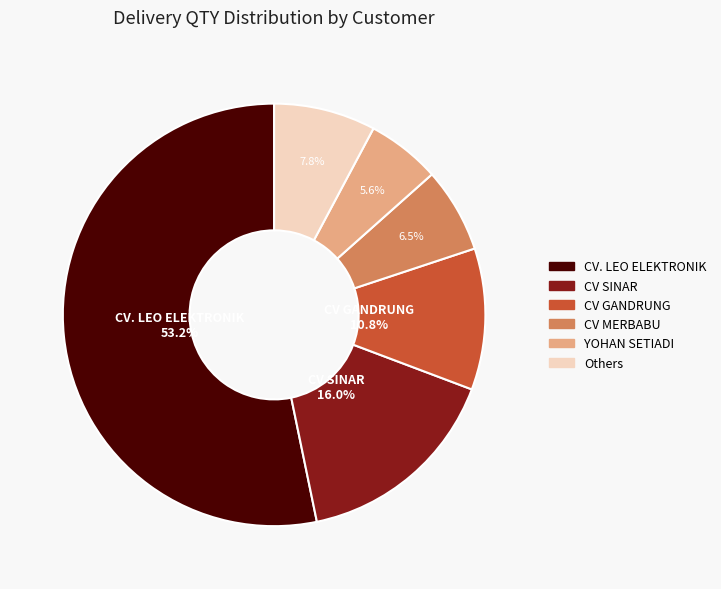

Rank the categories by value from lowest to highest.

YOHAN SETIADI, CV MERBABU, Others, CV GANDRUNG, CV SINAR, CV. LEO ELEKTRONIK